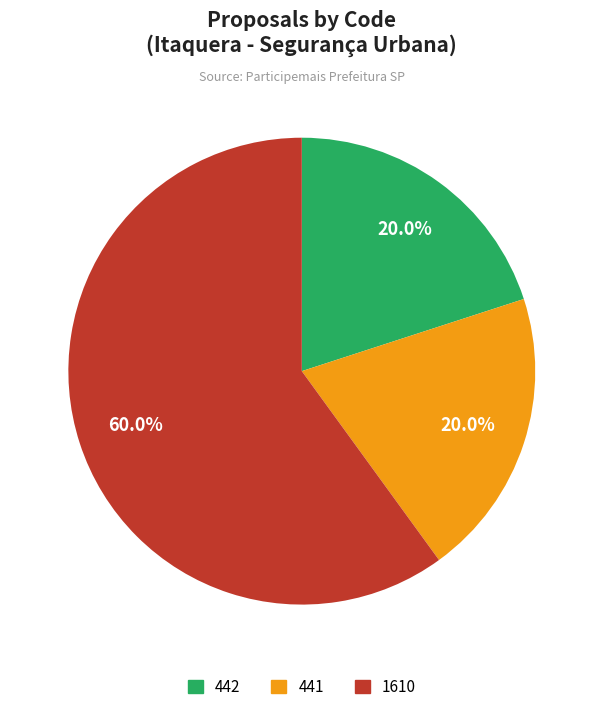

Is there any slice that represents more than half of the pie?

Yes